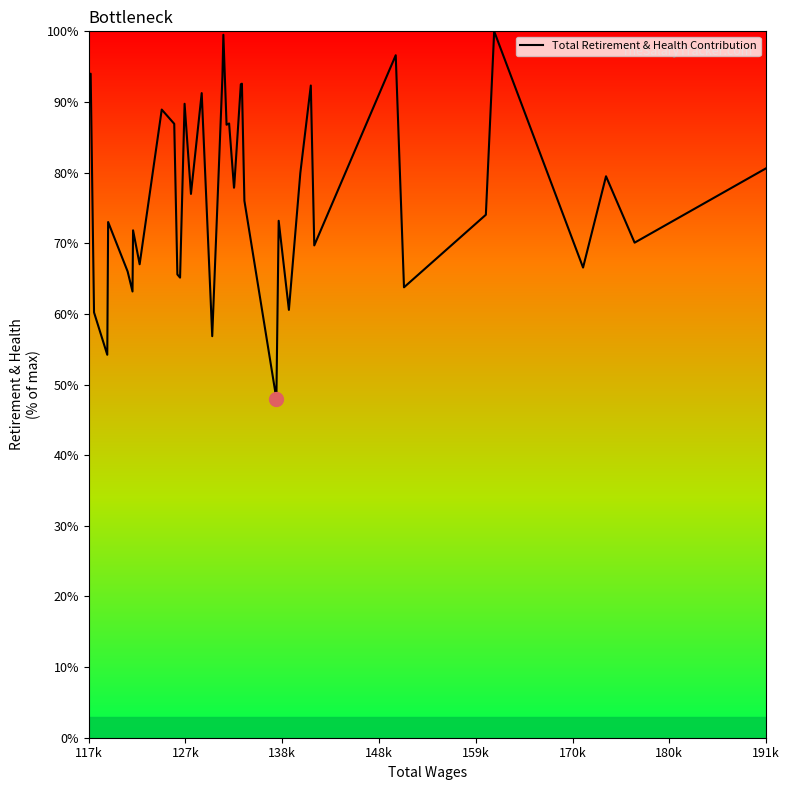

What is the sum of all values?

3102.7